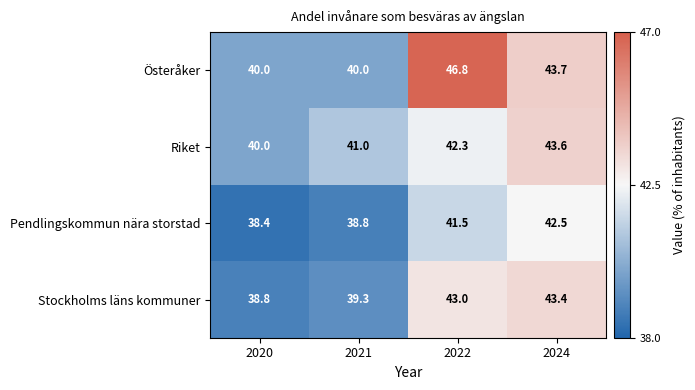

Which category has the lowest value in the Riket series?

2020